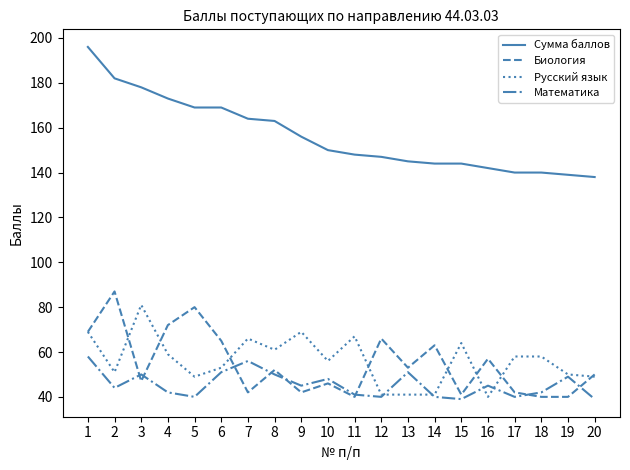

Rank the series by their maximum value, from highest to lowest.

Сумма баллов, Биология, Русский язык, Математика